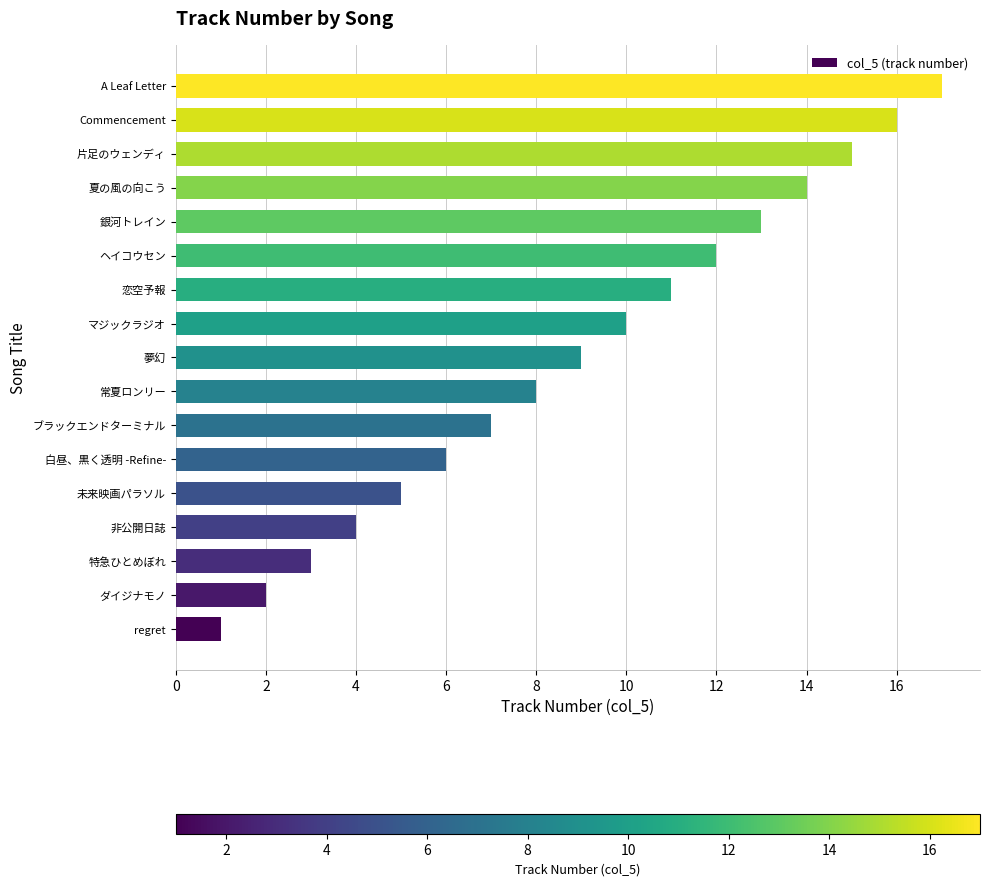

How many data points does each series have?

17